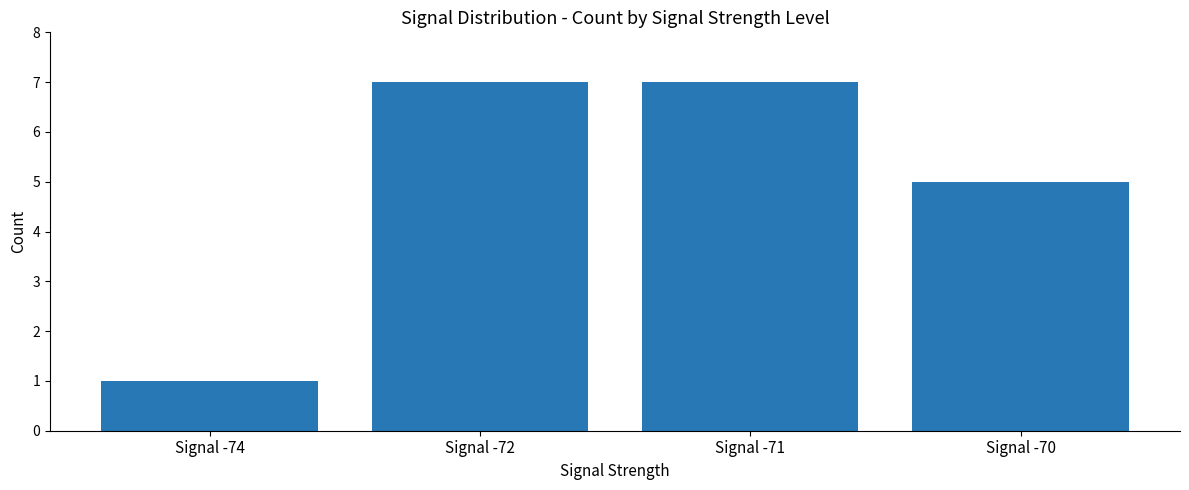

Where is the data nearest to the value 4?

Signal -70